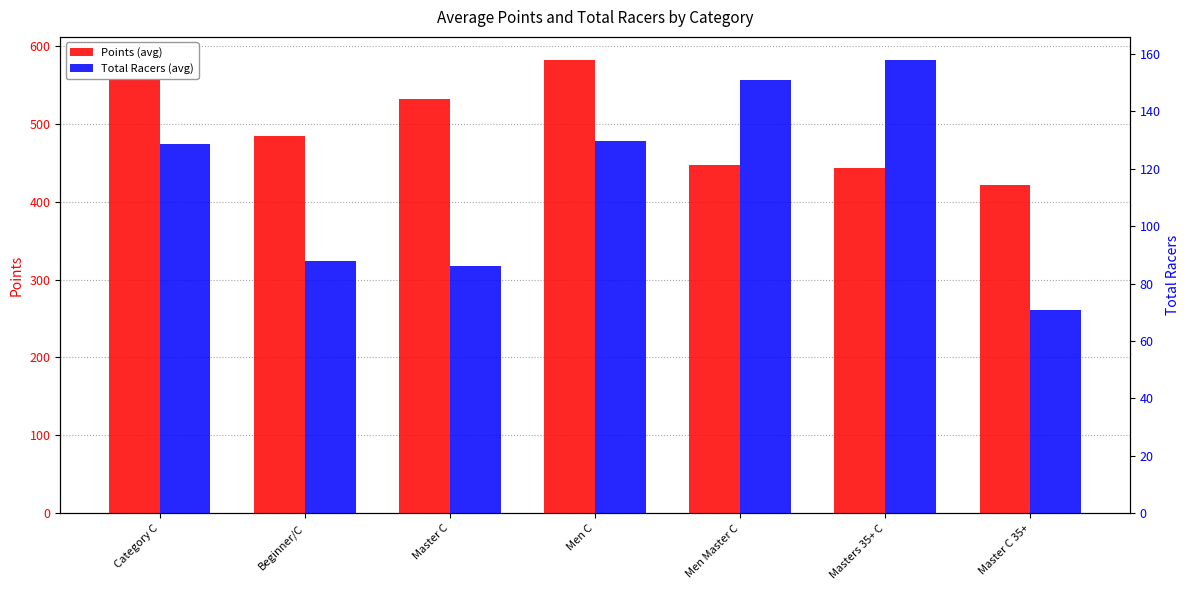

The value of Total Racers (avg) at Category C is 220.1. True or false?

False